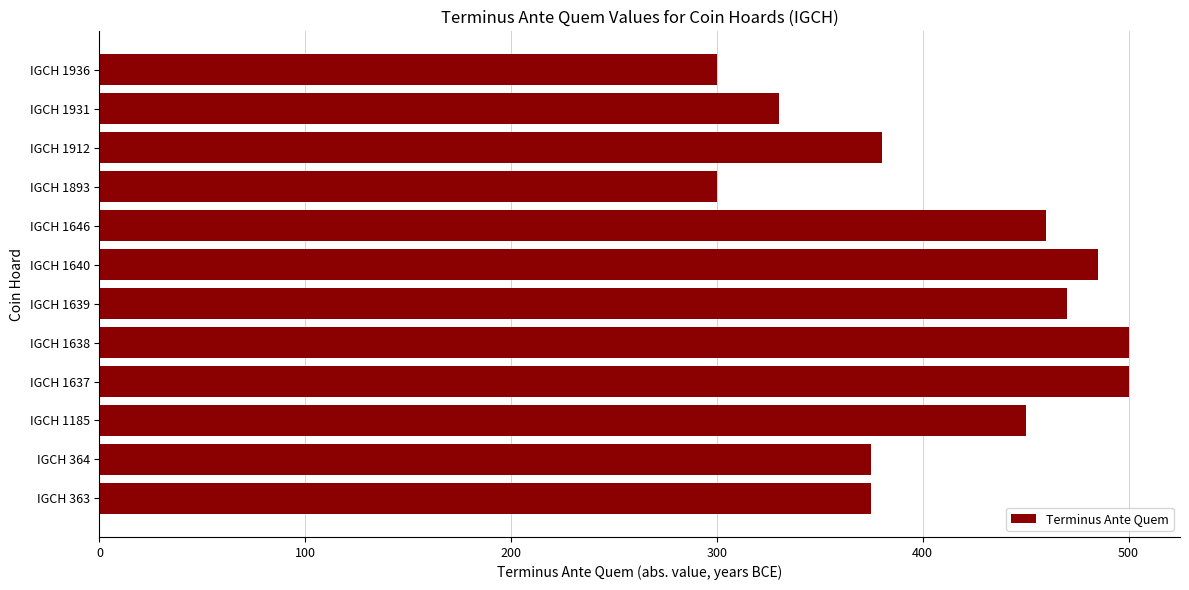

Count the number of categories in the chart.

12